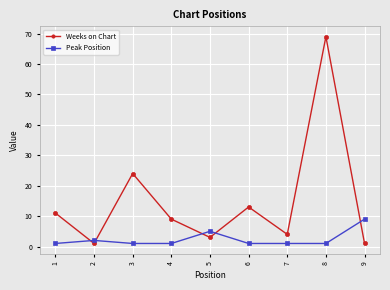

What is the difference between the maximum and minimum values in the Weeks on Chart series?

68